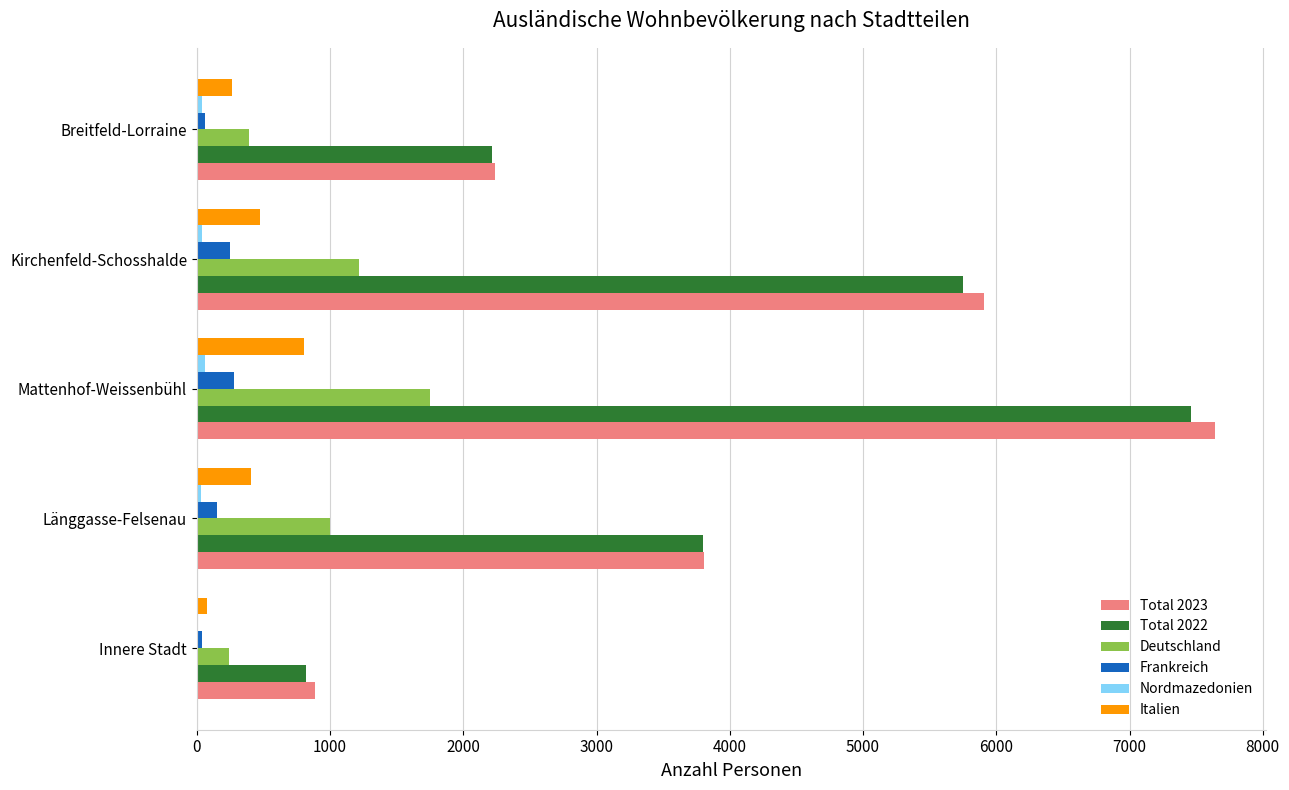

Where is Total 2022 nearest to the value 4141?

Länggasse-Felsenau